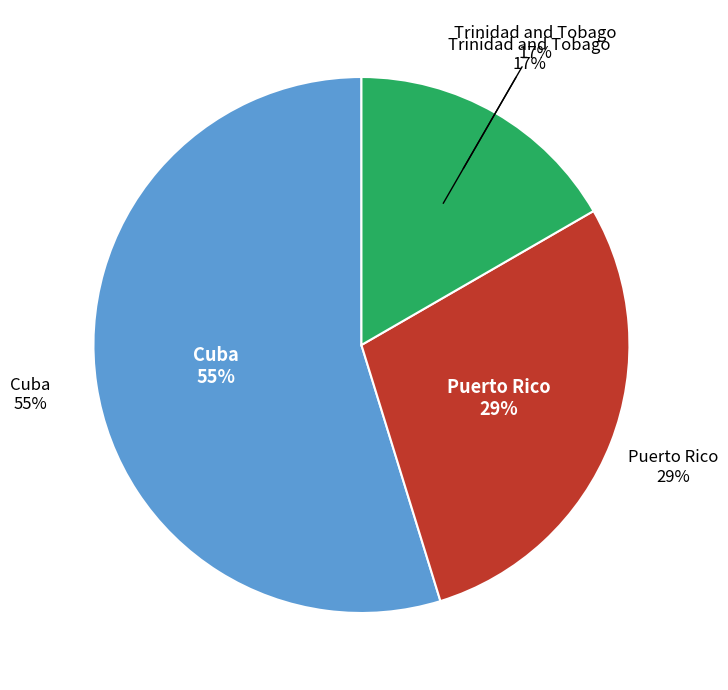

Which slice represents more than half of the pie?

Cuba